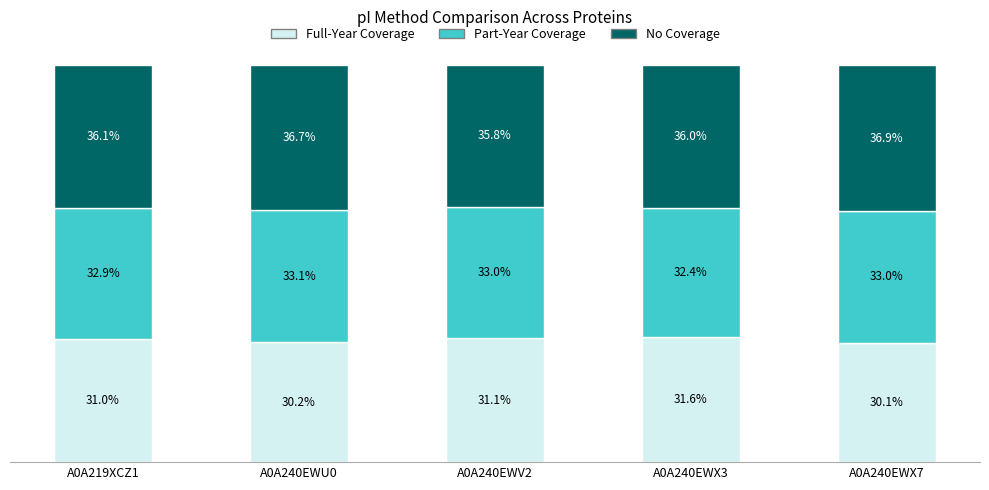

Which category has the lowest value in the Full-Year Coverage series?

A0A240EWX7